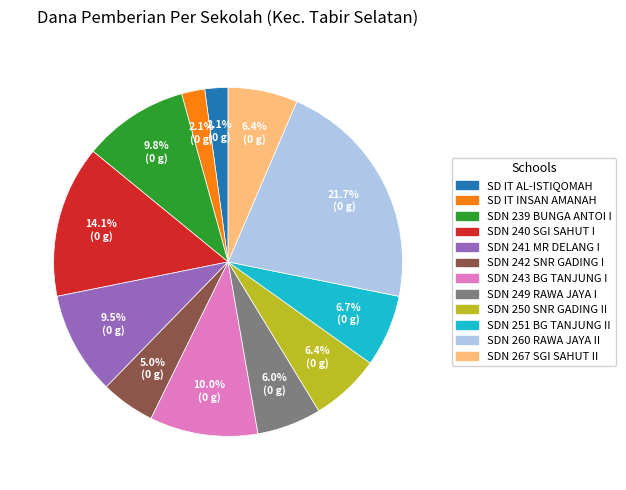

Does any single category account for the majority?

No